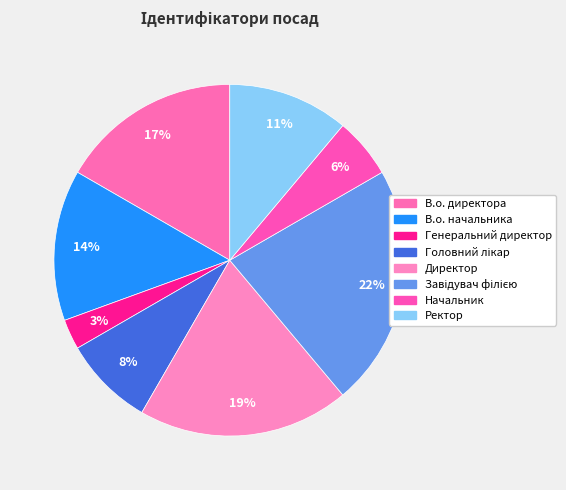

What is the ratio of the value at Головний лікар to the value at Директор?

0.4